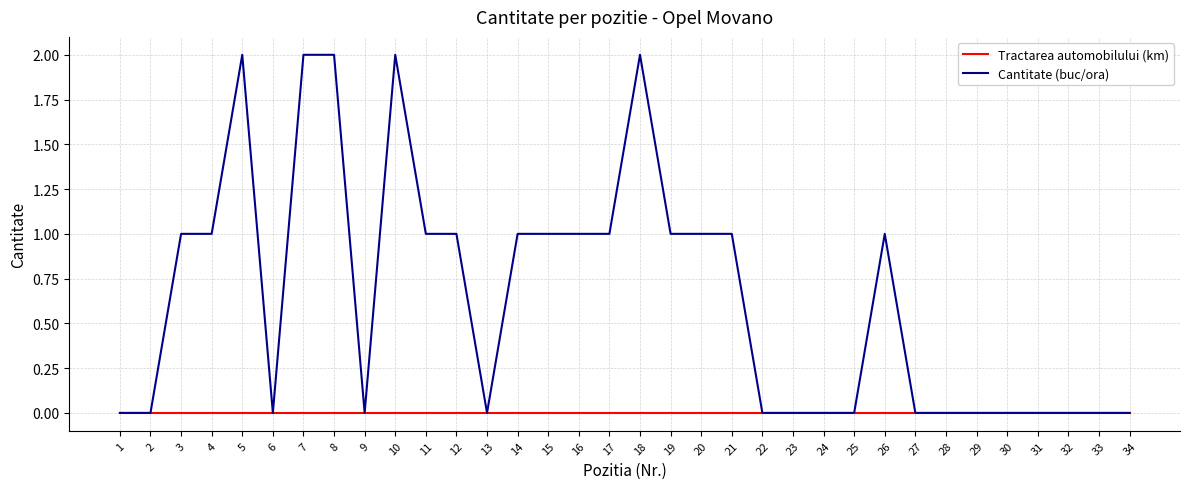

Reading left to right, extract all data points from this chart.

Tractarea automobilului (km): 1=0	2=0	3=0	4=0	5=0	6=0	7=0	8=0	9=0	10=0	11=0	12=0	13=0	14=0	15=0	16=0	17=0	18=0	19=0	20=0	21=0	22=0	23=0	24=0	25=0	26=0	27=0	28=0	29=0	30=0	31=0	32=0	33=0	34=0
Cantitate (buc/ora): 1=0	2=0	3=1	4=1	5=2	6=0	7=2	8=2	9=0	10=2	11=1	12=1	13=0	14=1	15=1	16=1	17=1	18=2	19=1	20=1	21=1	22=0	23=0	24=0	25=0	26=1	27=0	28=0	29=0	30=0	31=0	32=0	33=0	34=0